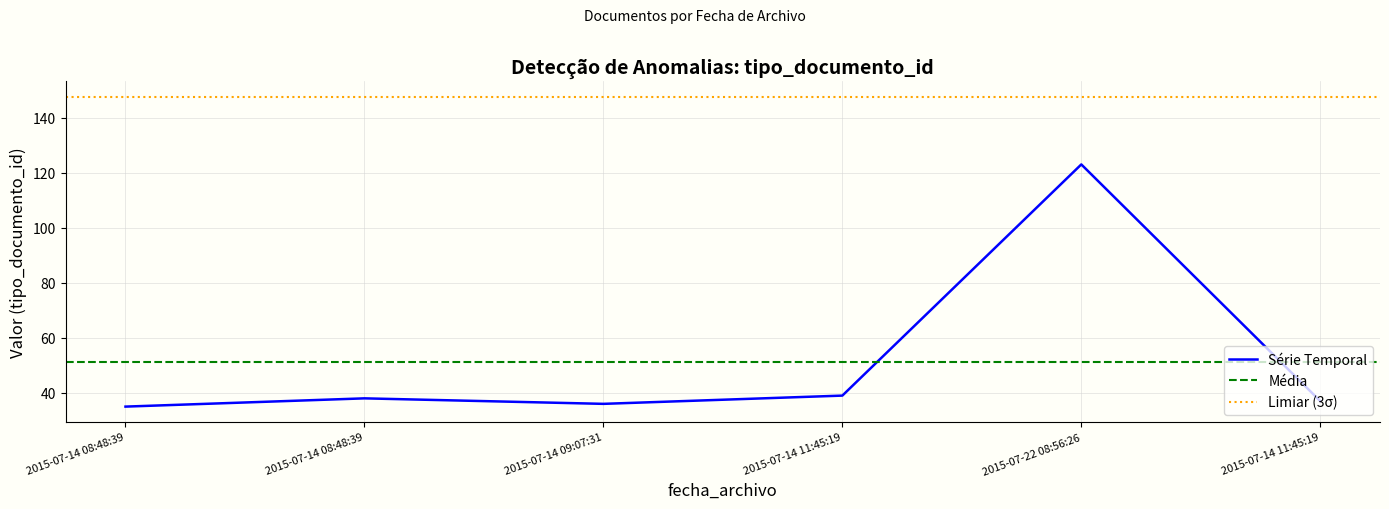

Which category has the lowest value across all series?

2015-07-14 08:48:39